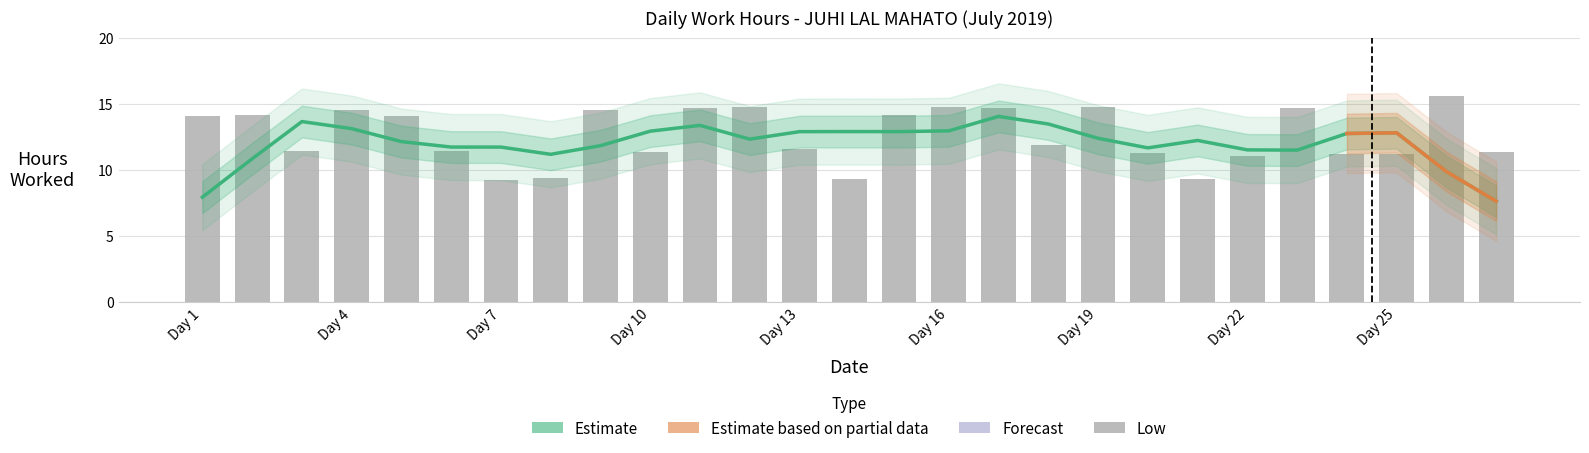

What is the difference between the values at 11 and 9?

0.2